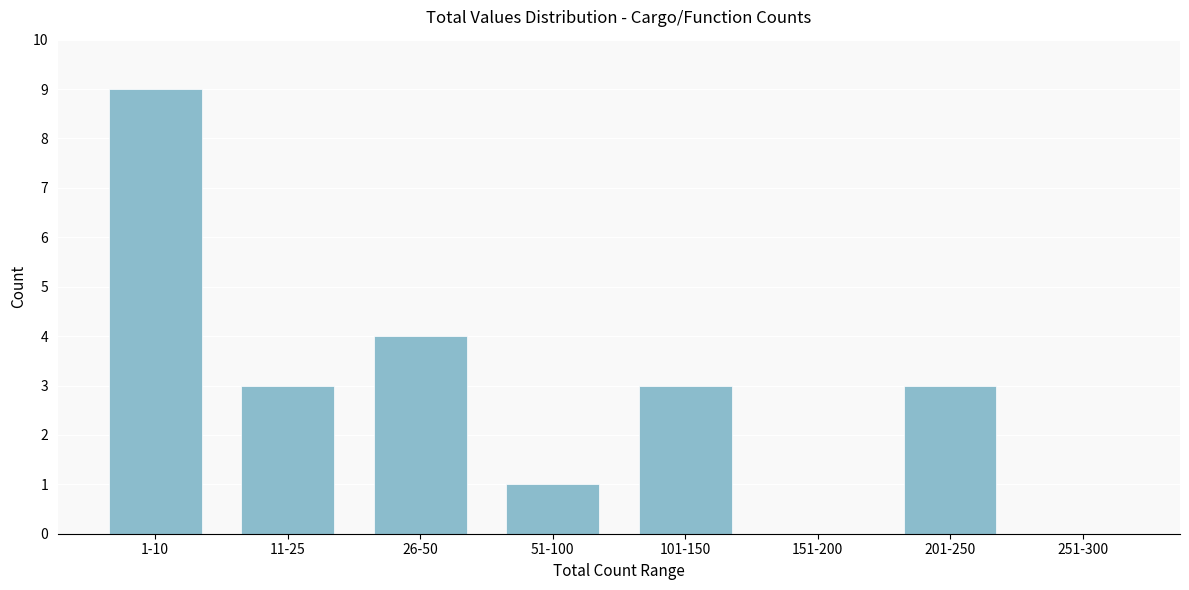

Reading right to left, transcribe all the data shown in this chart.

251-300=0	201-250=3	151-200=0	101-150=3	51-100=1	26-50=4	11-25=3	1-10=9